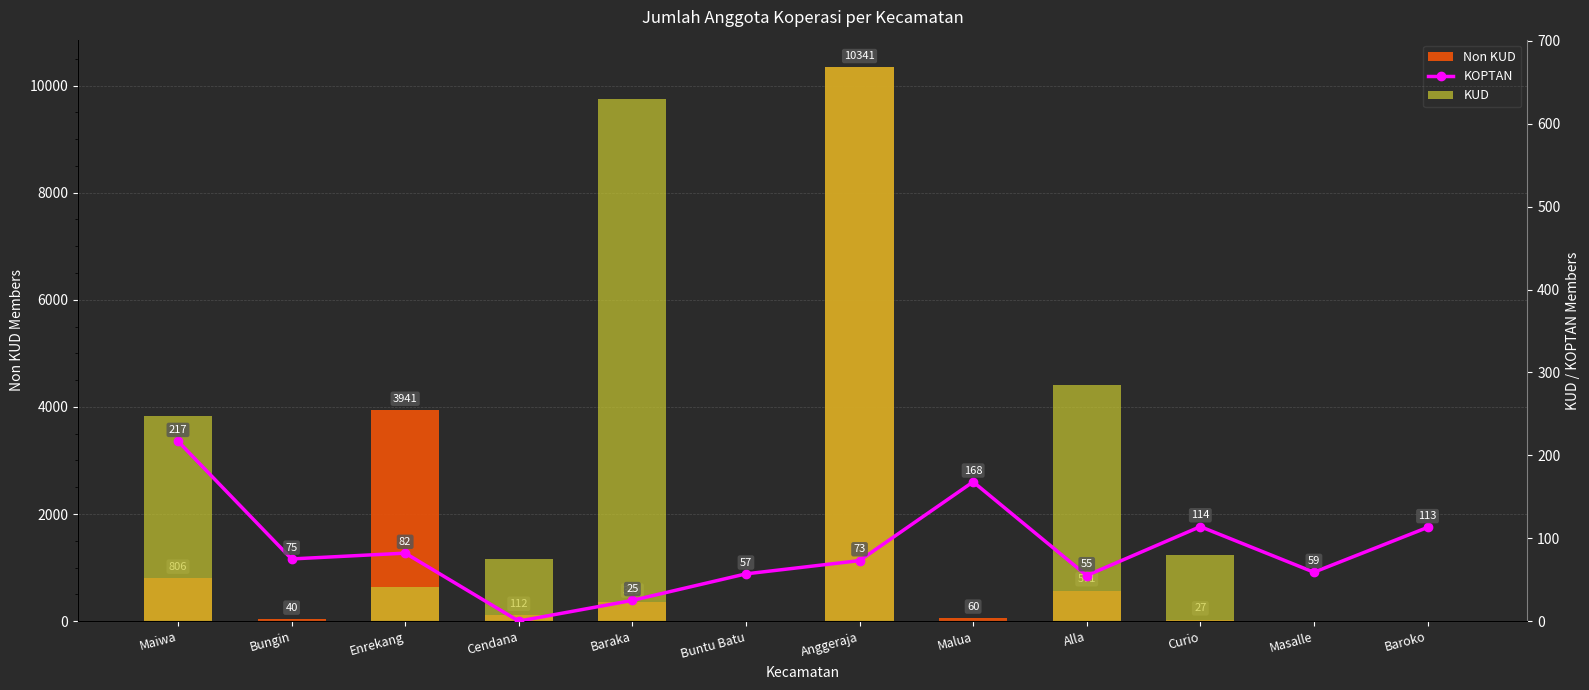

Which series has the widest spread of values?

Non KUD